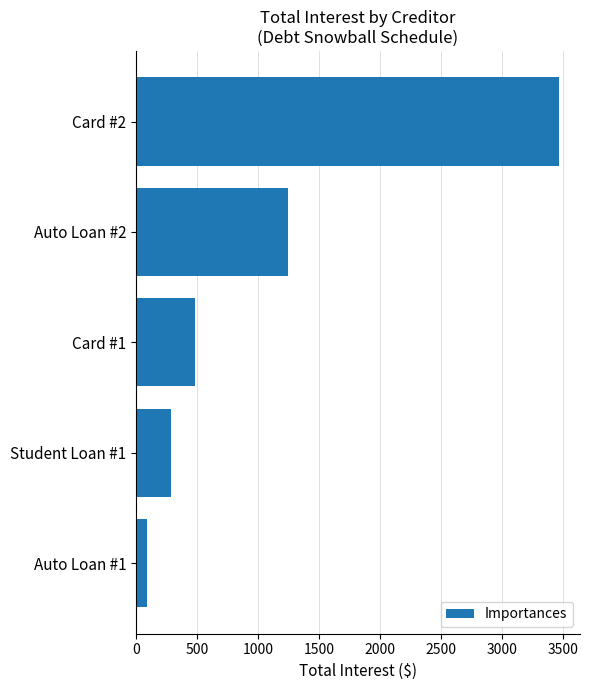

What is the sum of all values?

5577.3